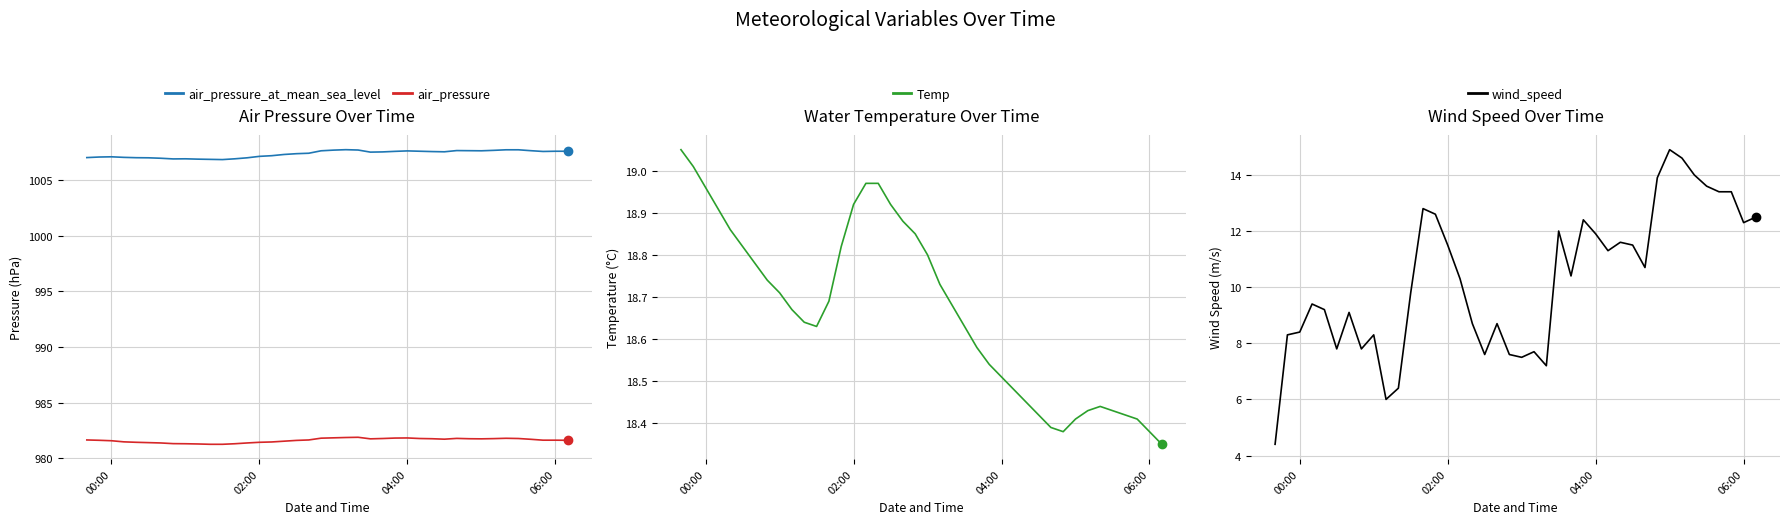

What is the maximum value for air_pressure?

981.9